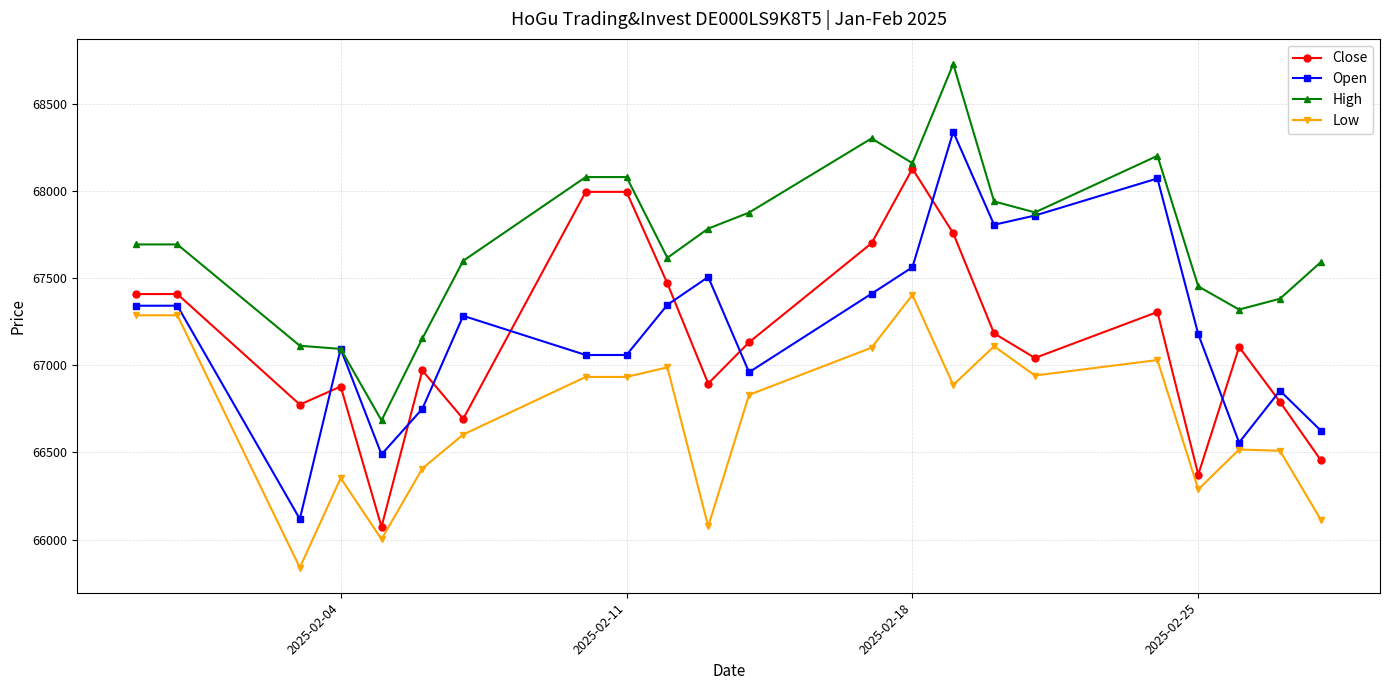

What is the maximum value shown in the chart?

68731